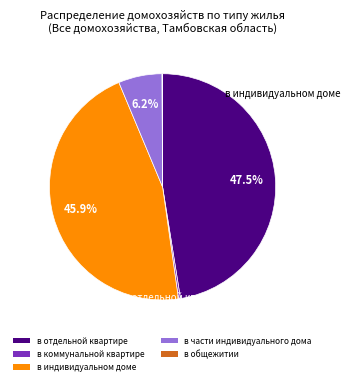

What percentage is NOT represented by в индивидуальном доме?

54.1%